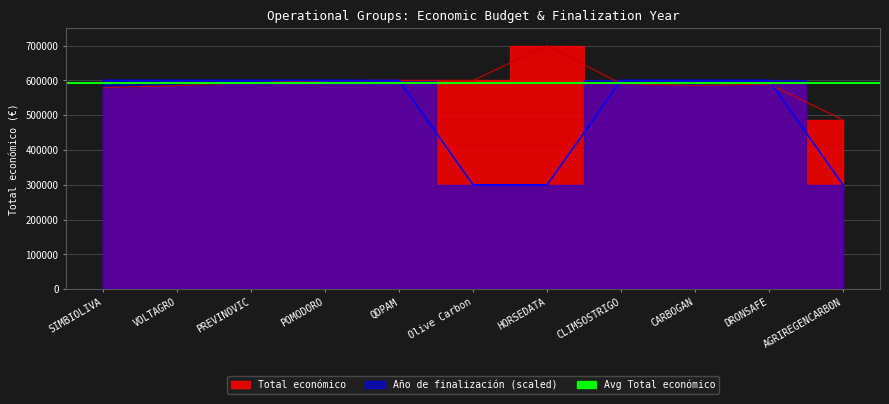

Which has a higher value, Olive Carbon or SIMBIOLIVA?

SIMBIOLIVA